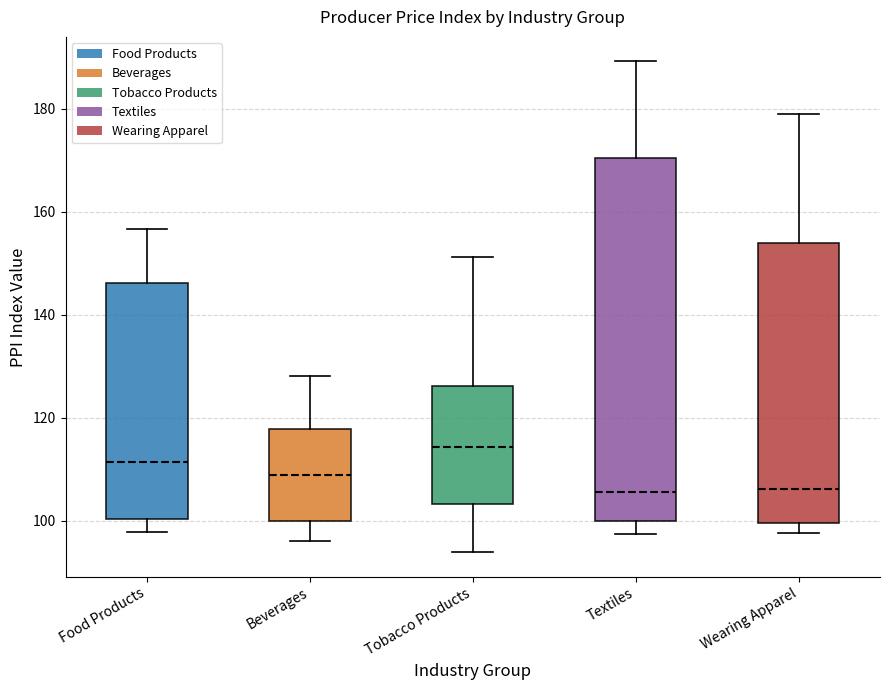

Reading left to right, transcribe this box plot: for each box, give where its median line is, the range the box spans, and where its two whiskers end, as read against the y-axis. The values are not printed on the chart, so give them approximately, as read against the axis.

Food Products: median 112, box 100 to 146, whiskers 98 to 156
Beverages: median 108, box 100 to 118, whiskers 96 to 128
Tobacco Products: median 114, box 104 to 126, whiskers 94 to 152
Textiles: median 106, box 100 to 170, whiskers 98 to 190
Wearing Apparel: median 106, box 100 to 154, whiskers 98 to 178